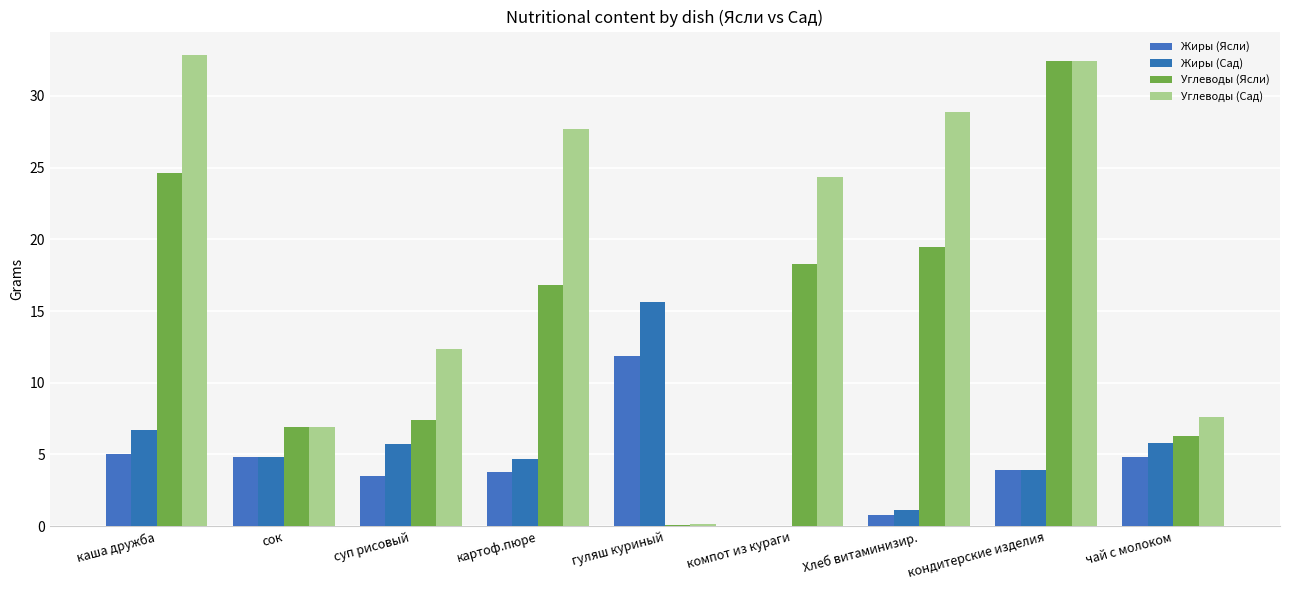

What is the difference between the second highest and second lowest values in the Жиры (Ясли) series?

4.2